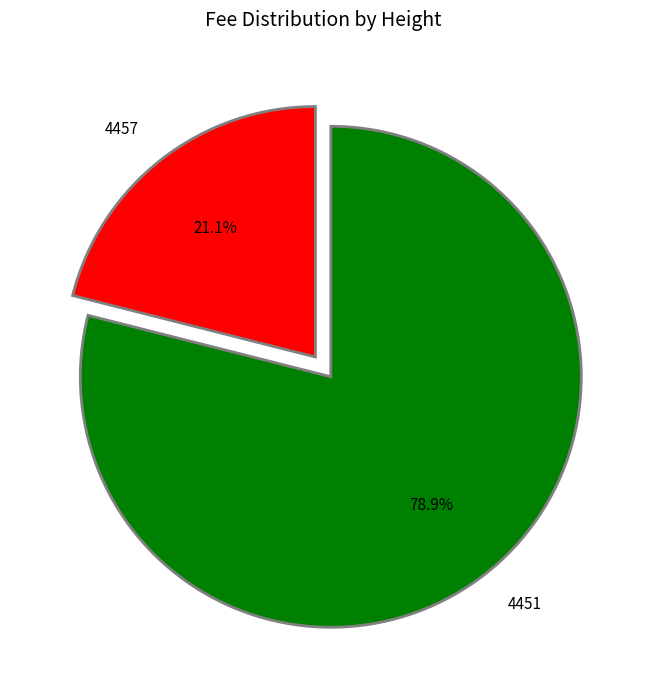

True or false: 4451 accounts for 67% of the total.

False